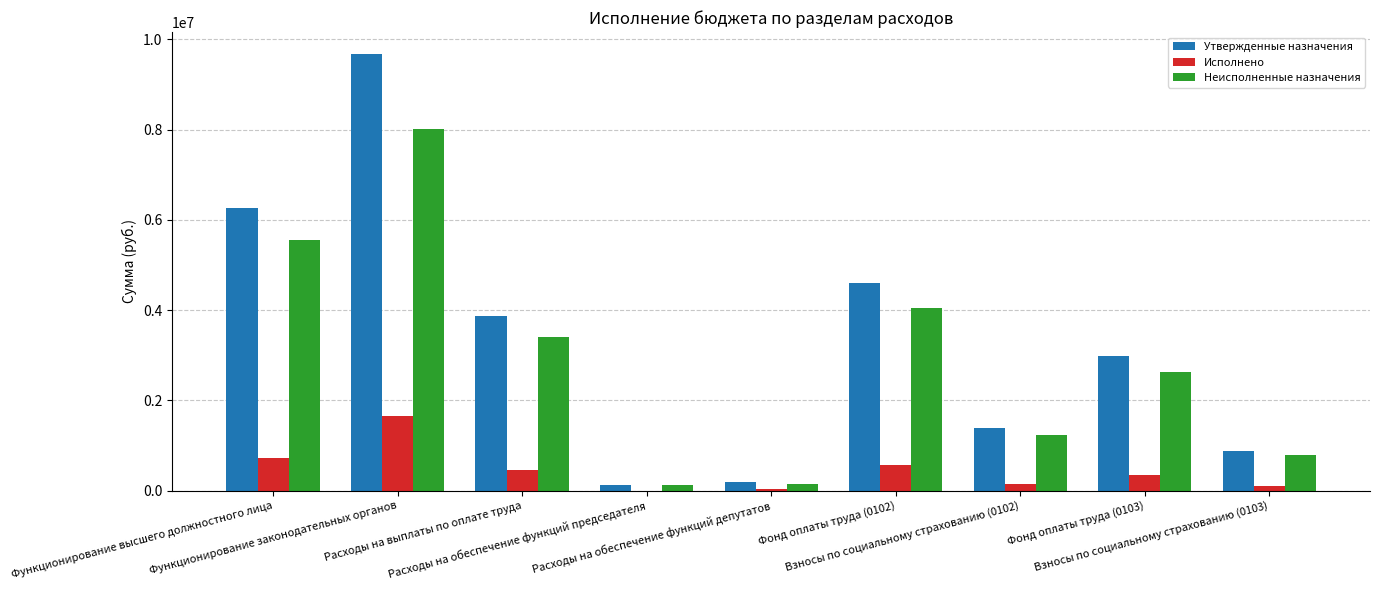

Where does the Утвержденные назначения series first go above 2979000?

Функционирование высшего должностного лица